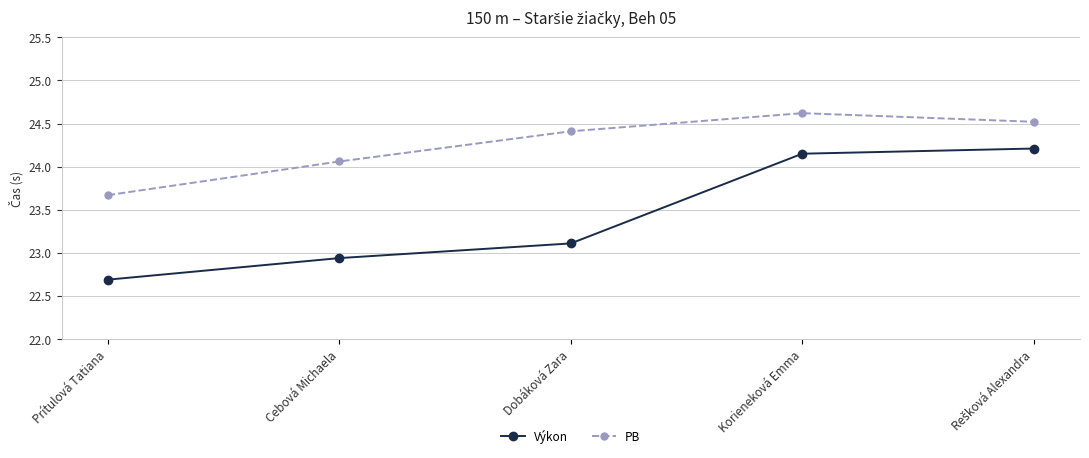

Where does the PB series first go above 24?

Cebová Michaela